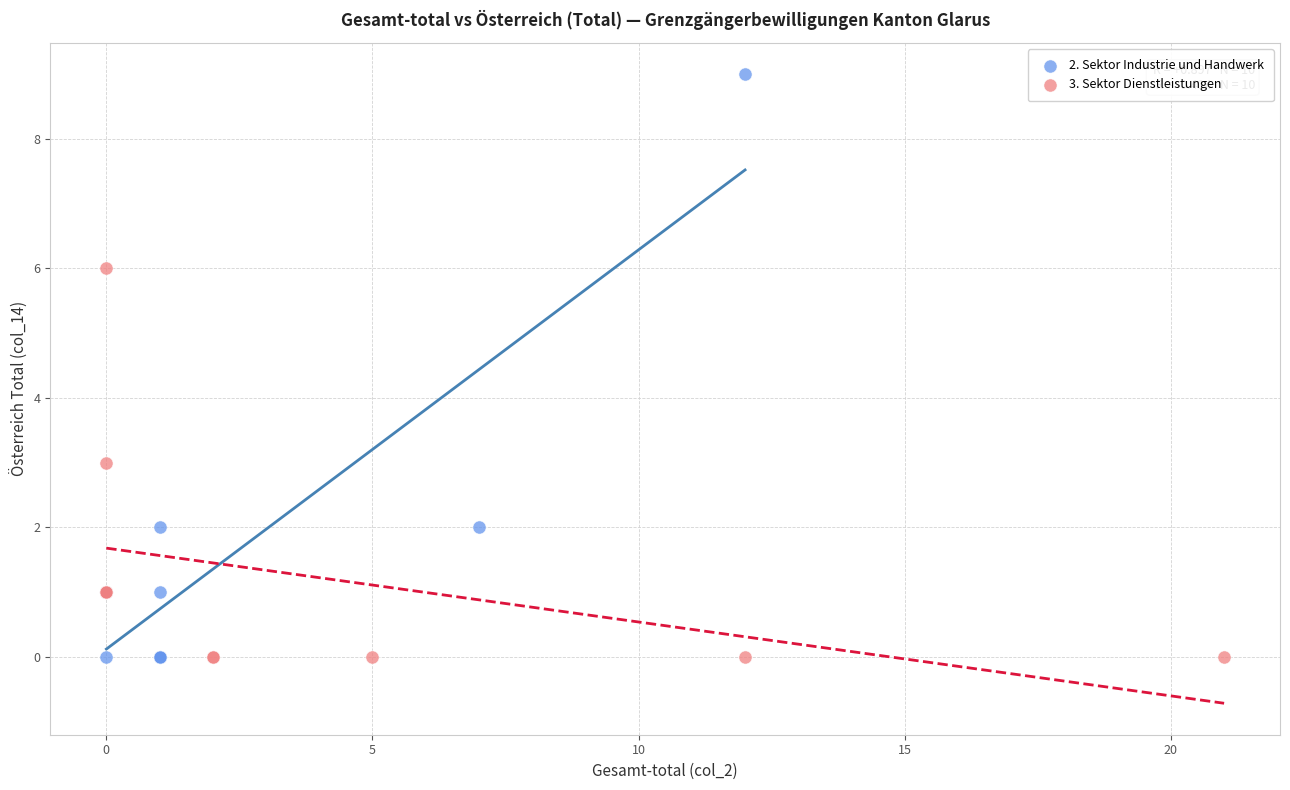

Which series contains the highest Y value?

2. Sektor Industrie und Handwerk